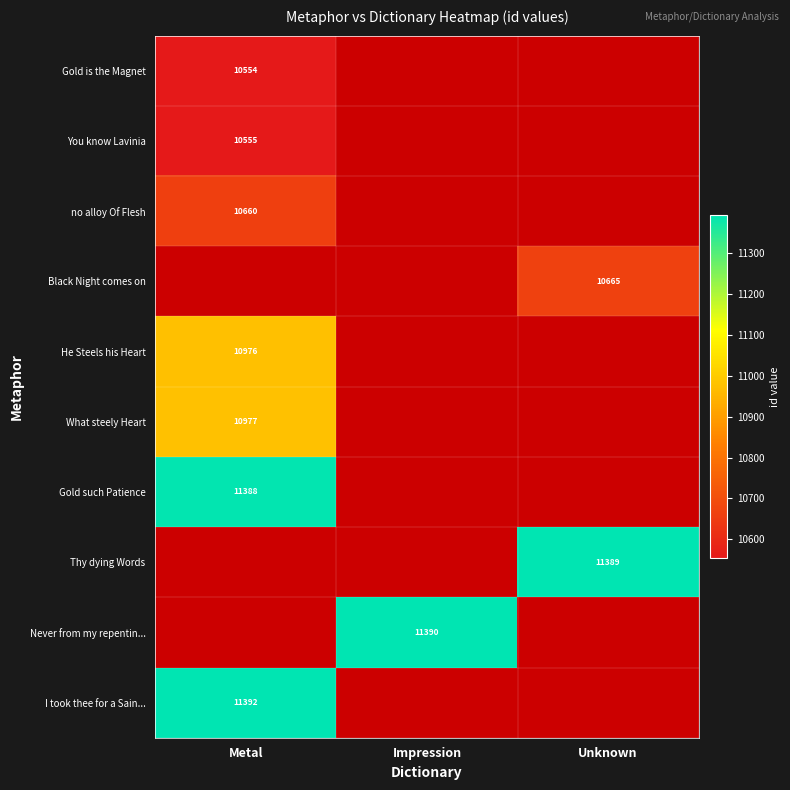

The Gold such Patience series shows 4696 at Metal. True or false?

False